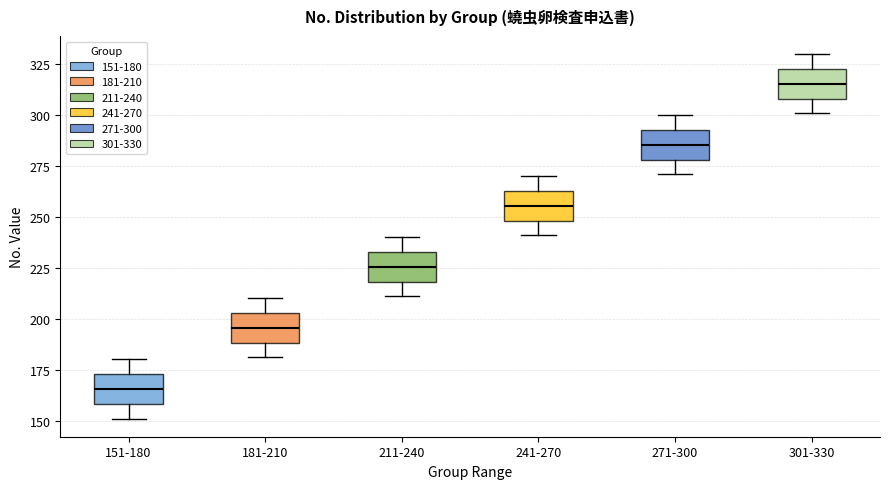

Reading left to right, transcribe this box plot: for each box, give where its median line is, the range the box spans, and where its two whiskers end, as read against the y-axis. The values are not printed on the chart, so give them approximately, as read against the axis.

151-180: median 165, box 160 to 175, whiskers 150 to 180
181-210: median 195, box 190 to 205, whiskers 180 to 210
211-240: median 225, box 220 to 235, whiskers 210 to 240
241-270: median 255, box 250 to 265, whiskers 240 to 270
271-300: median 285, box 280 to 295, whiskers 270 to 300
301-330: median 315, box 310 to 325, whiskers 300 to 330